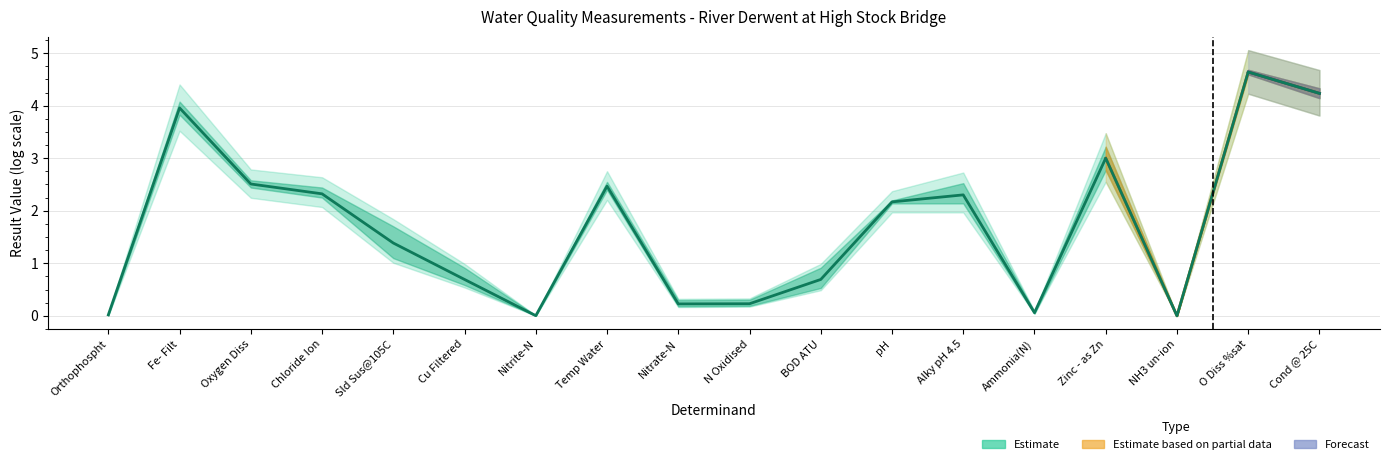

What is the difference between the maximum and minimum values?

4.6